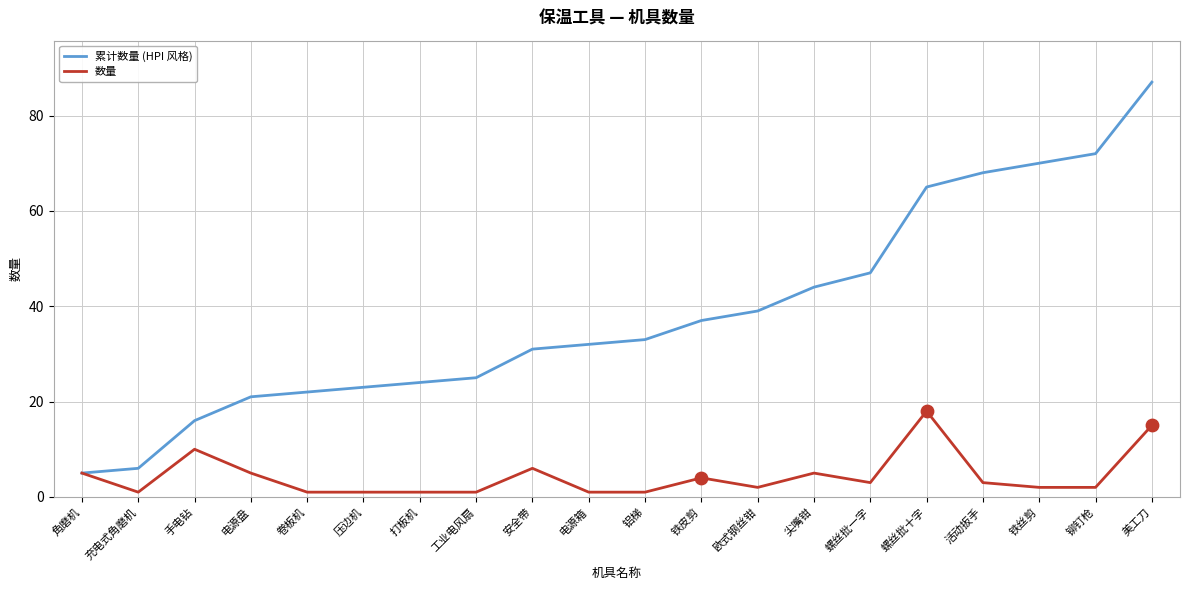

What are all the series names shown in the legend?

累计数量 (HPI 风格), 数量